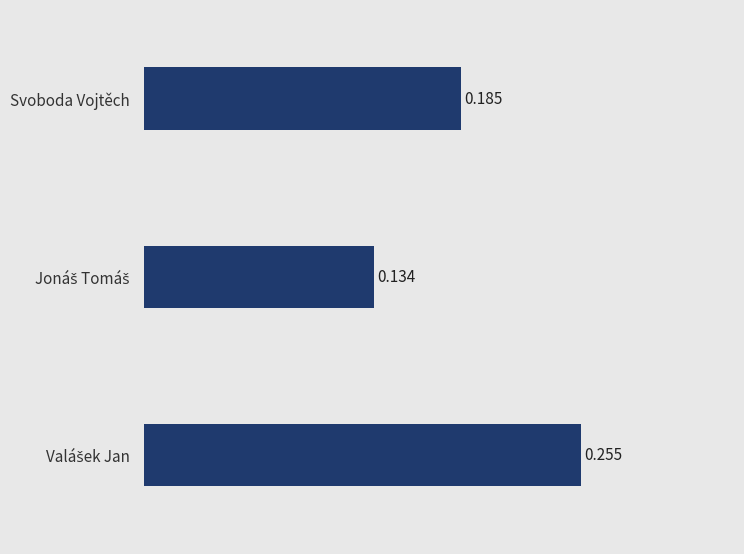

What is the label of the 1st bar from the top?

Svoboda Vojtěch